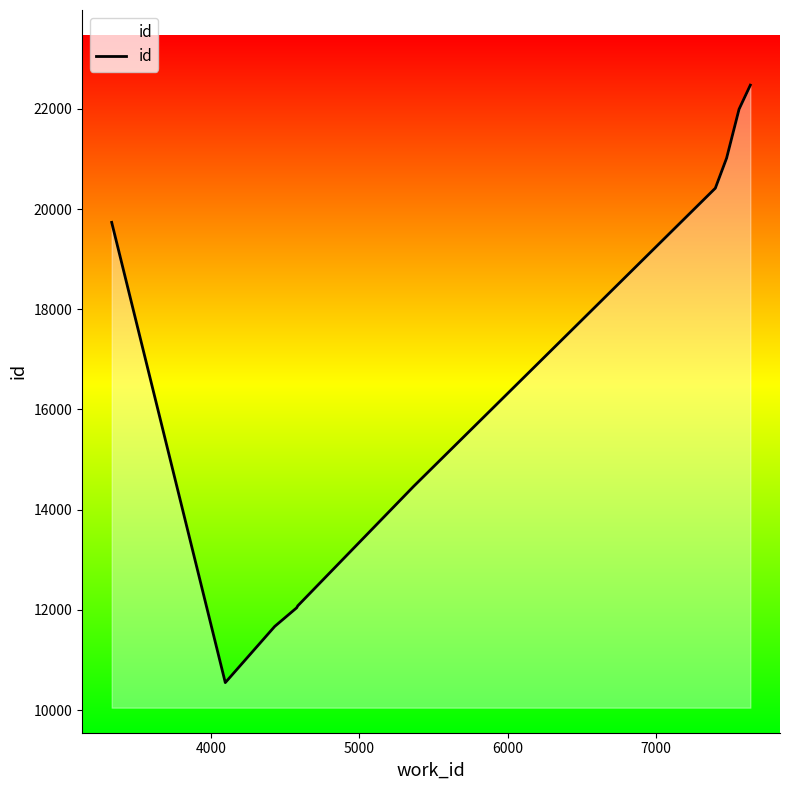

What is the maximum value shown in the chart?

22473